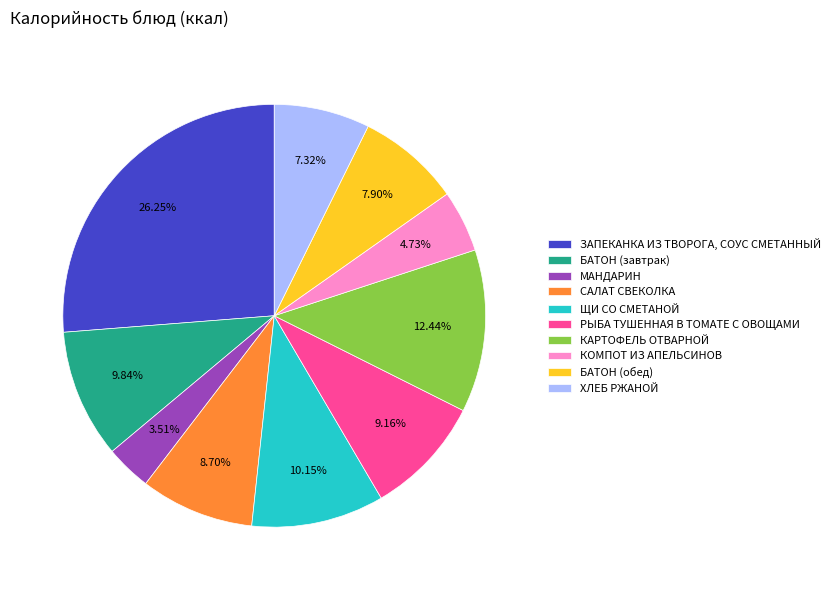

Does any single category account for the majority?

No